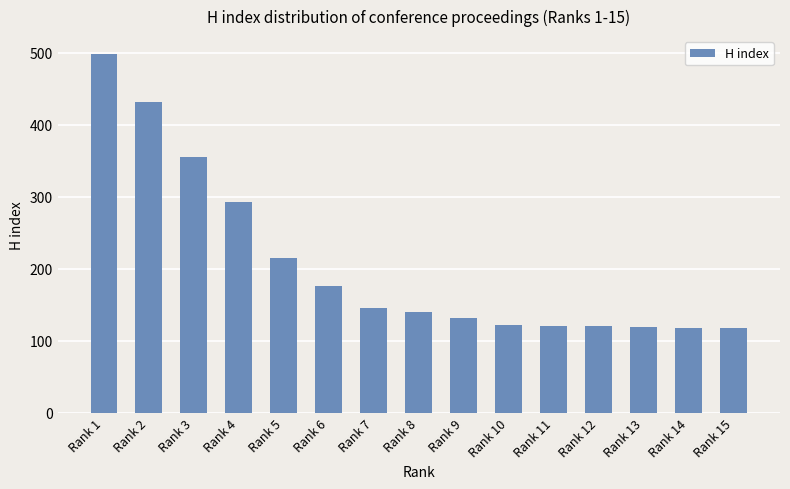

What is the value of the 12th bar from the left?

121